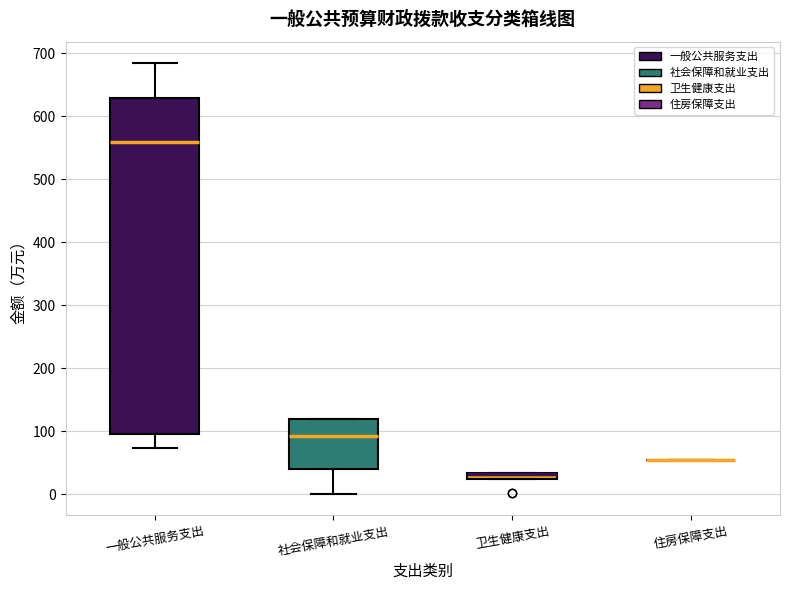

Comparing the boxes themselves (not the whiskers), which one is the tallest?

一般公共服务支出